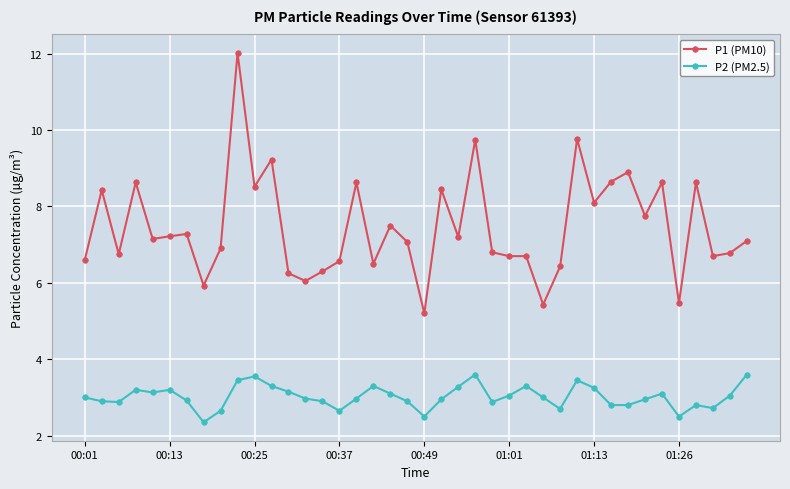

What is the difference between the maximum and second lowest values in the P1 (PM10) series?

6.6